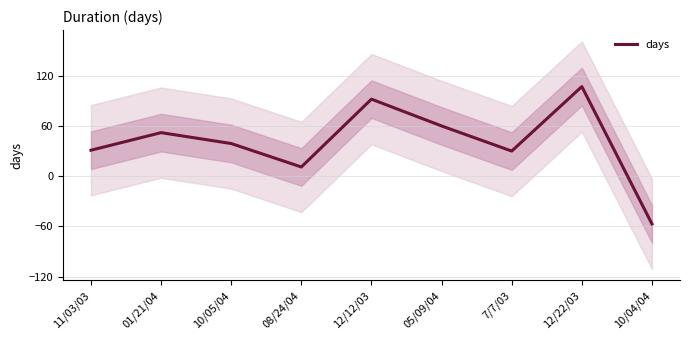

Is it true that the value at 11/03/03 is 31?

True